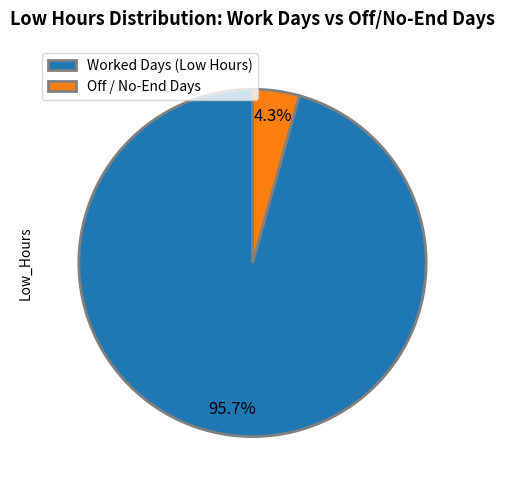

What percentage is NOT represented by Worked Days (Low Hours)?

4.3%